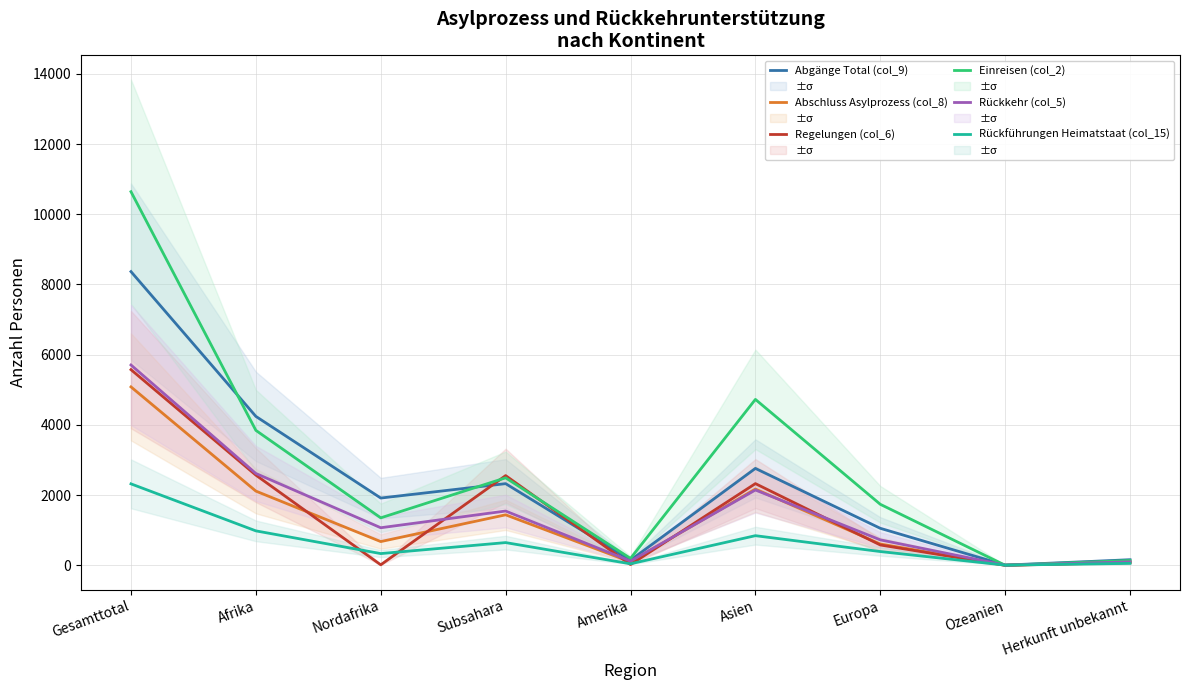

Where do Abschluss Asylprozess (col_8) and Rückführungen Heimatstaat (col_15) first cross each other?

Europa and Ozeanien